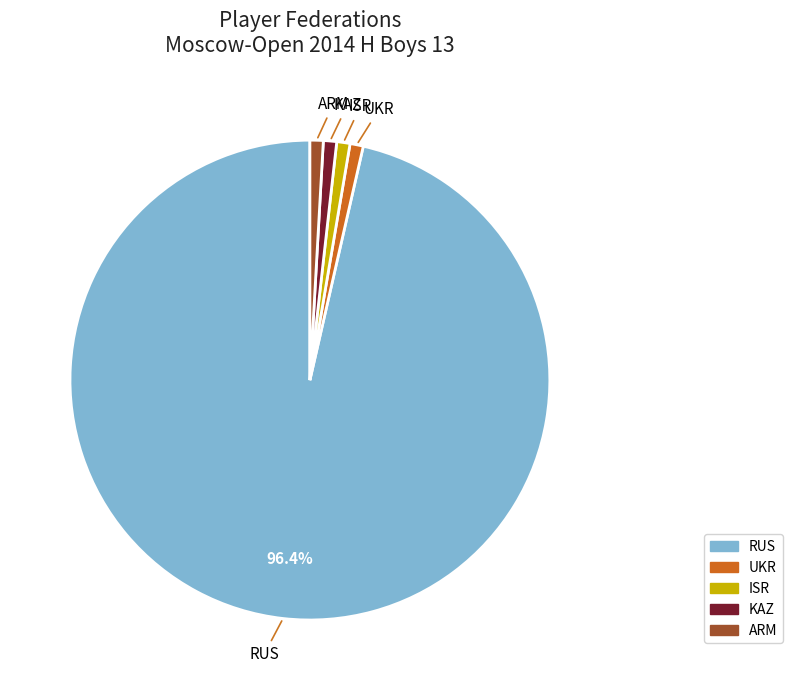

Between ISR and RUS, which is larger?

RUS